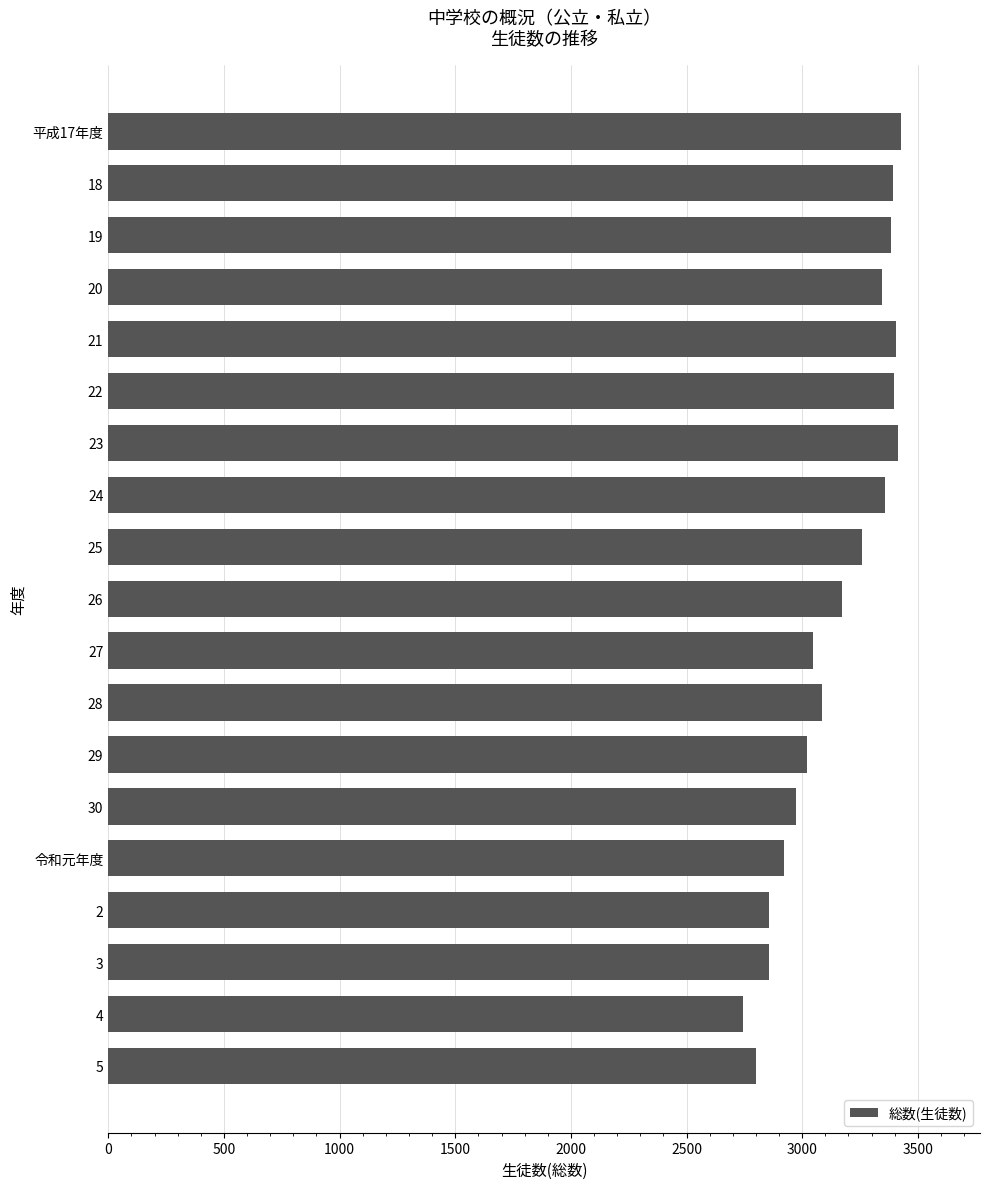

What is the ratio of the value at 28 to the value at 30?

1.0